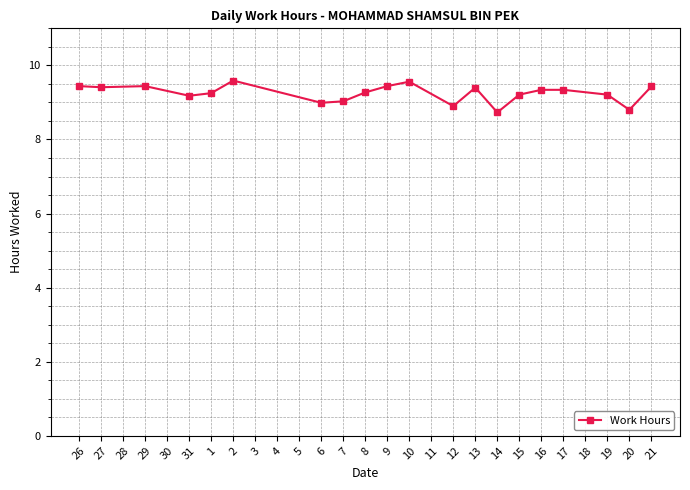

What is the value of the 4th point from the left?

9.2